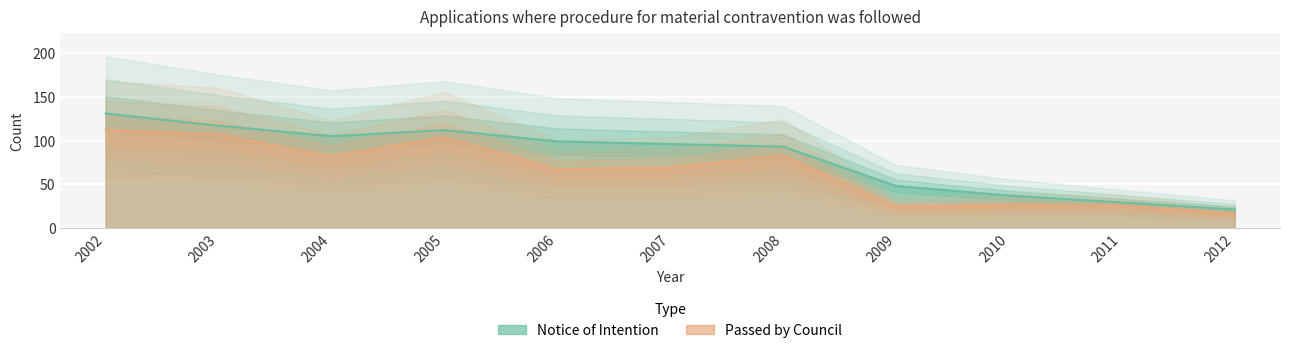

How many values in the Notice of Intention series exceed 96?

5